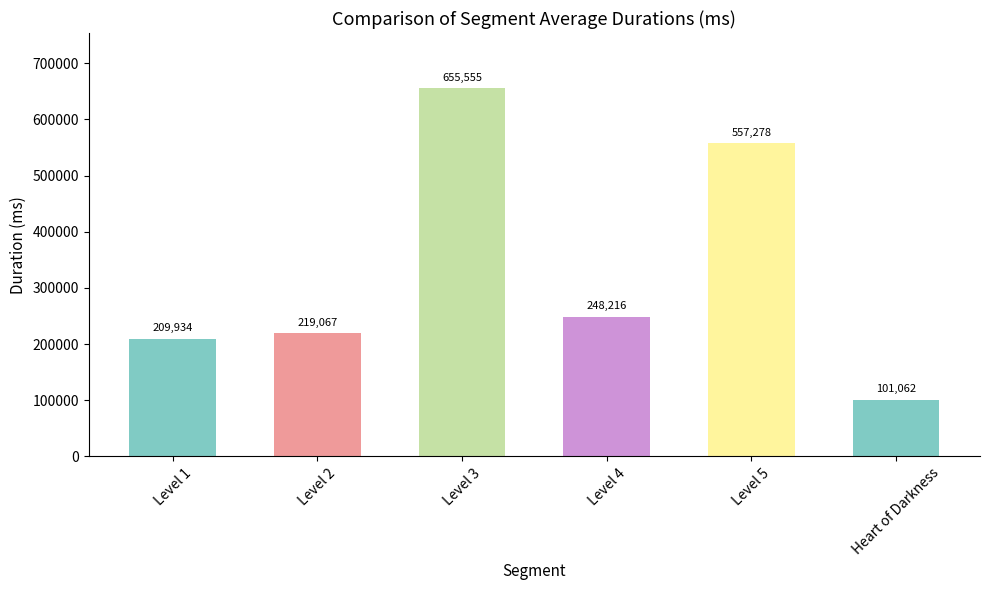

What value does the data have at Level 5?

557278